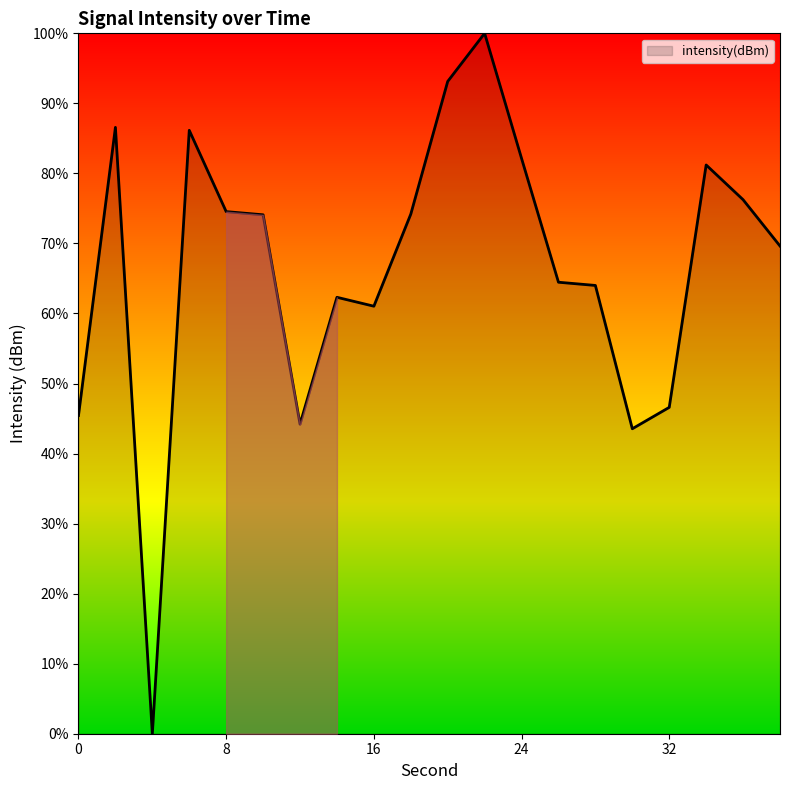

What is the greatest value displayed?

100.0